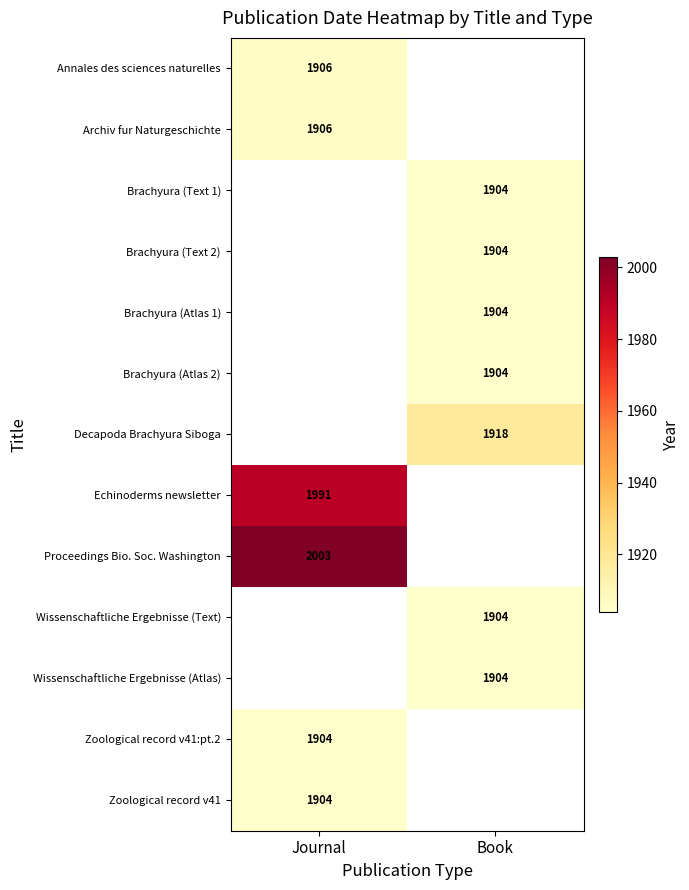

The value of Brachyura (Text 2) at Book is 655. True or false?

False